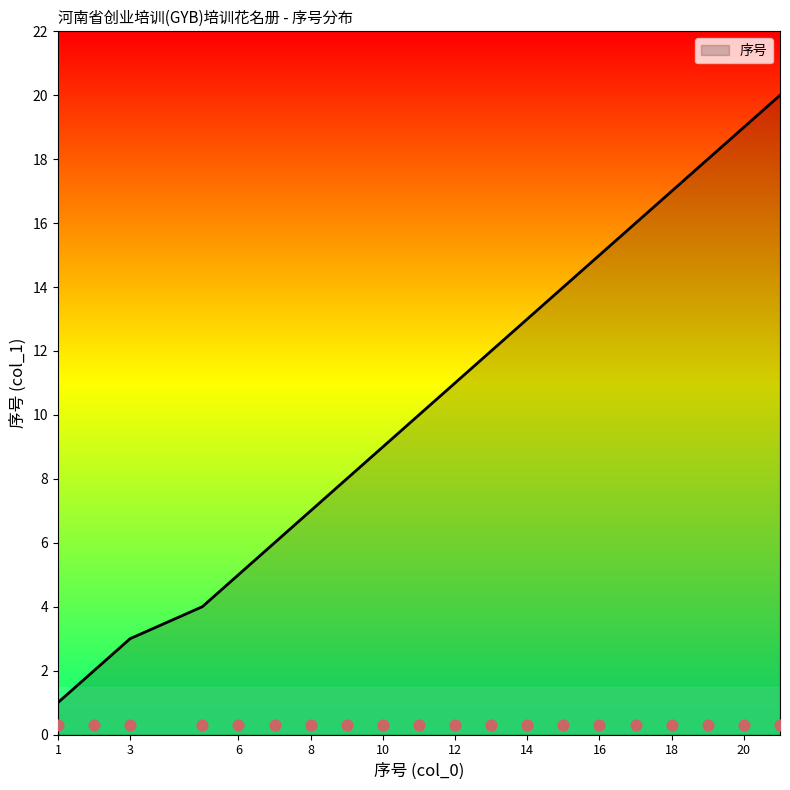

Which has a higher value, 3 or 10?

10